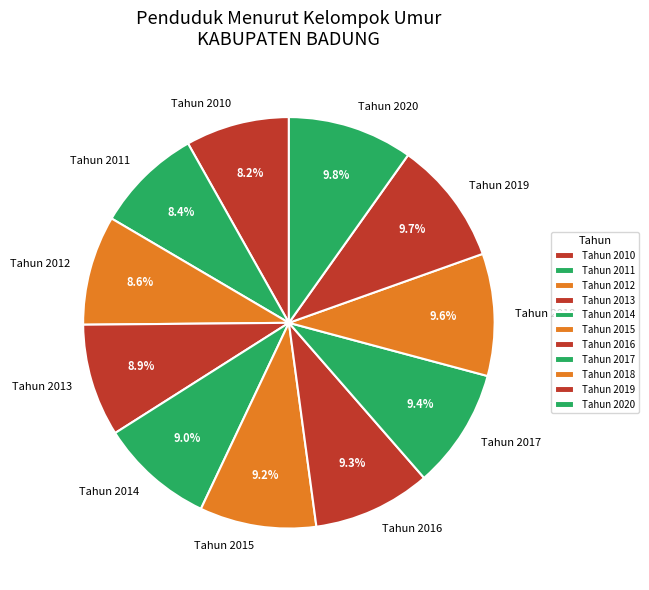

What is the ratio of the value at Tahun 2017 to the value at Tahun 2016?

1.0